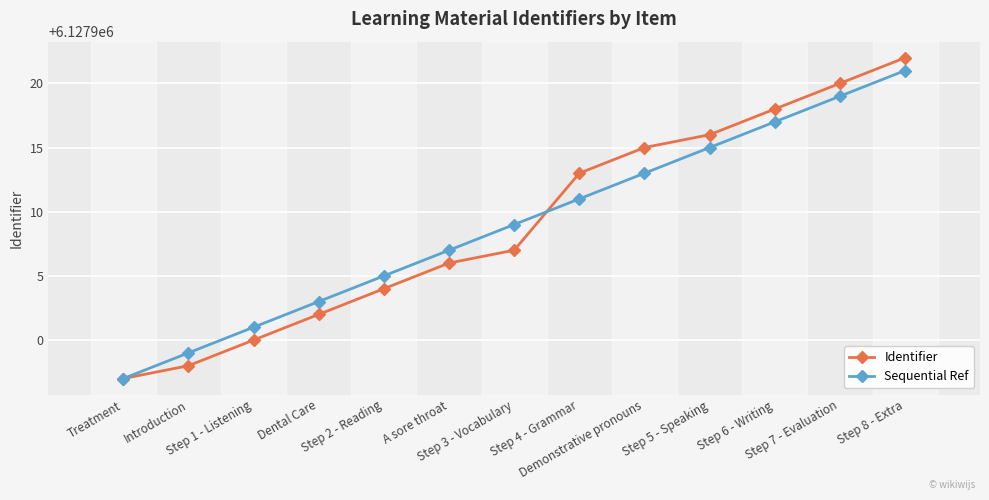

At which category is the sum across all series the highest?

Step 8 - Extra